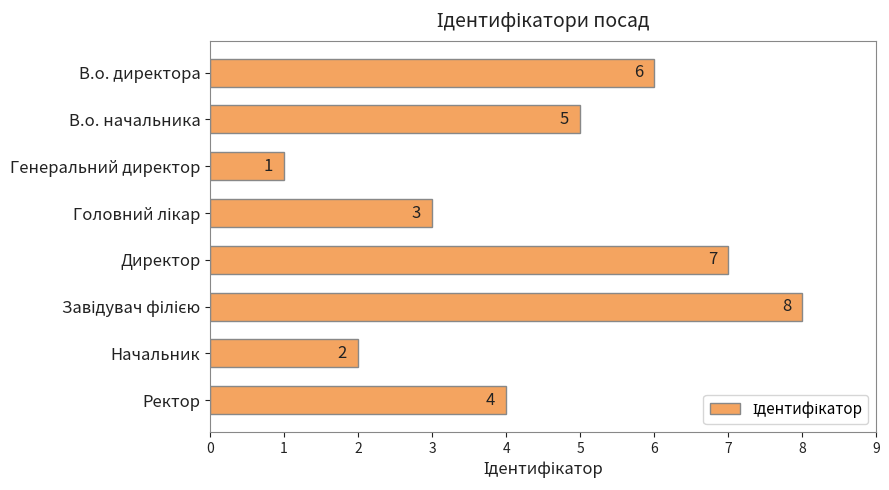

The value at Начальник is 2. True or false?

True